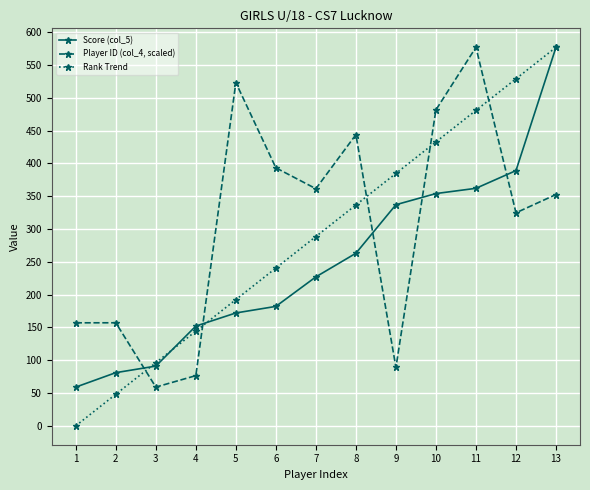

What is the sum of the Player ID (col_4, scaled) values at 2 and 4?

233.5